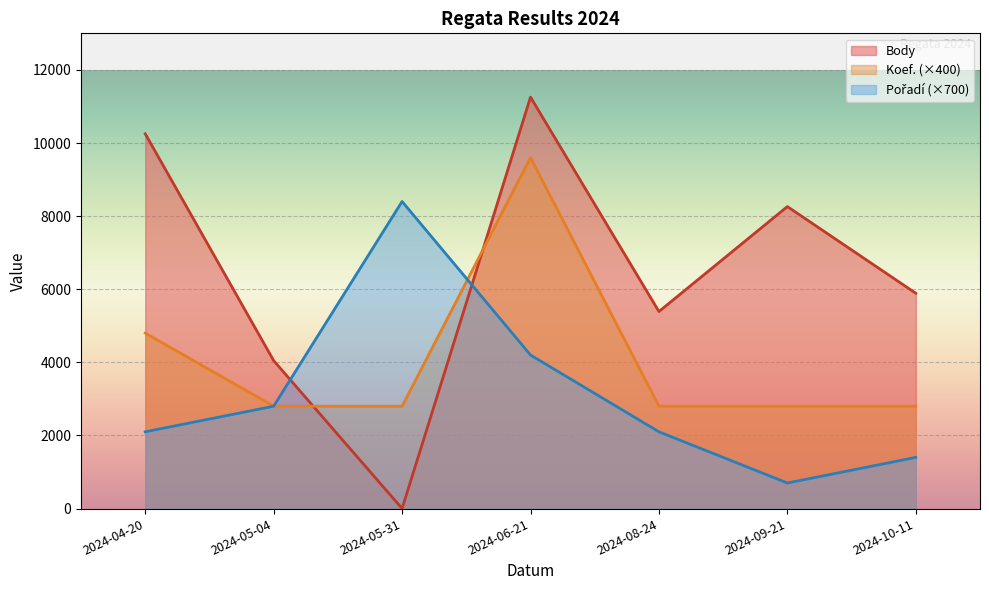

How many intersections are there between Koef. and Pořadí?

1